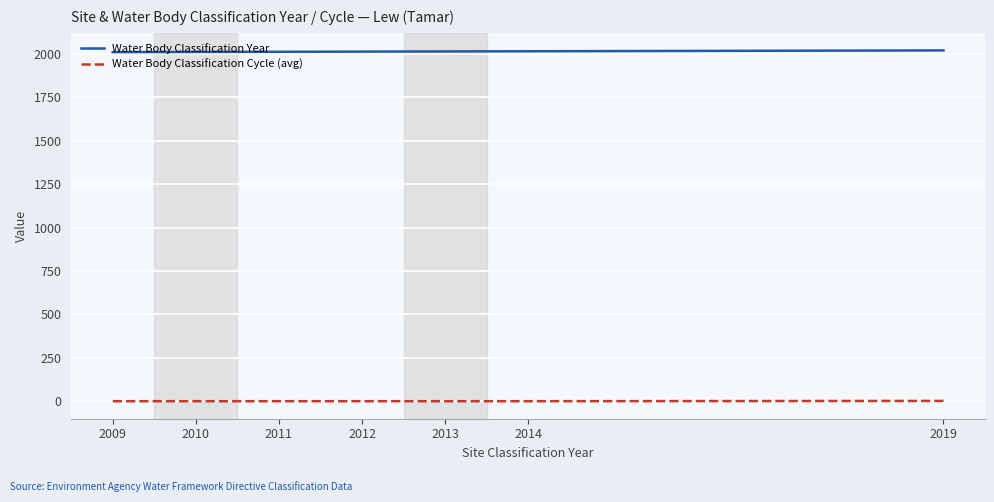

Count the Water Body Classification Year values in the range 2010 to 2014.

5